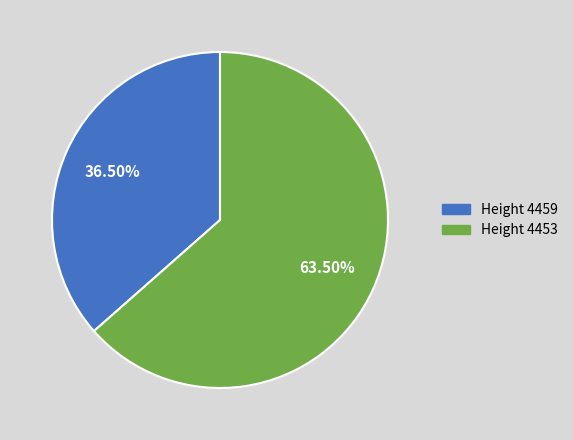

Which slice represents more than half of the pie?

Height 4453